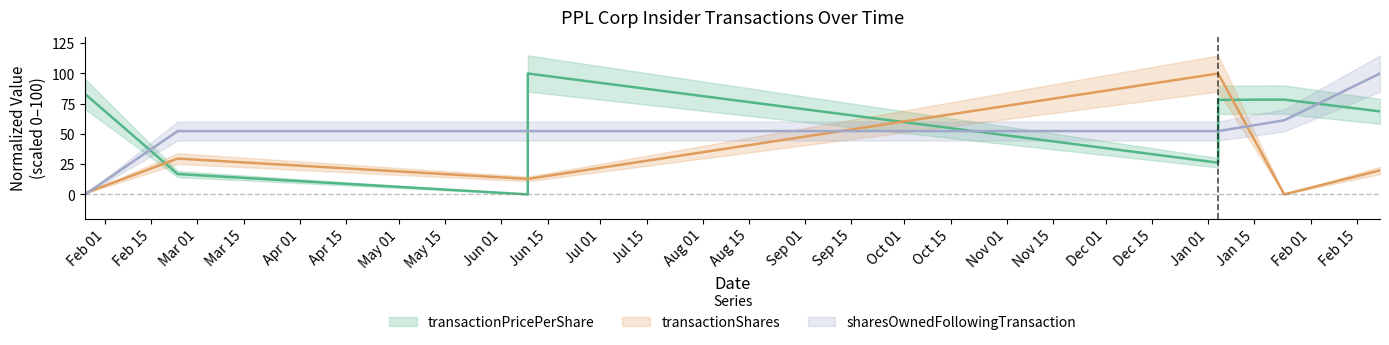

How many lines are shown in the chart?

3